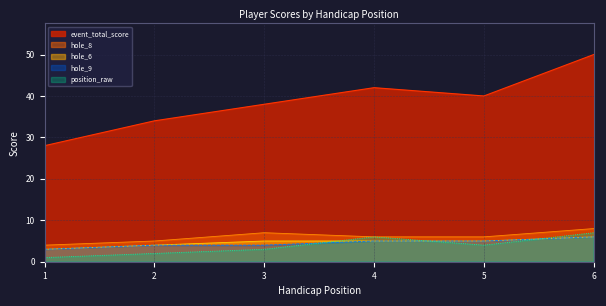

True or false: hole_8 and event_total_score cross at least once.

False